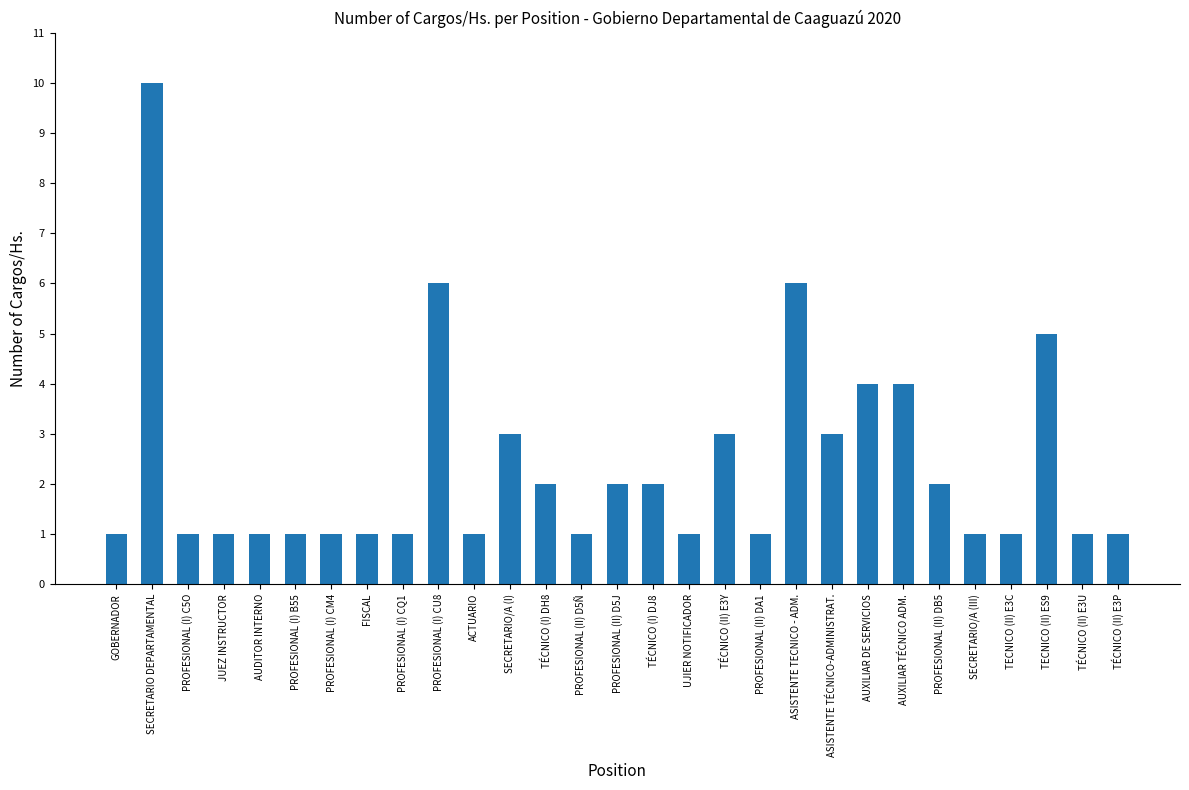

Reading left to right, transcribe all the data shown in this chart.

1	10	1	1	1	1	1	1	1	6	1	3	2	1	2	2	1	3	1	6	3	4	4	2	1	1	5	1	1